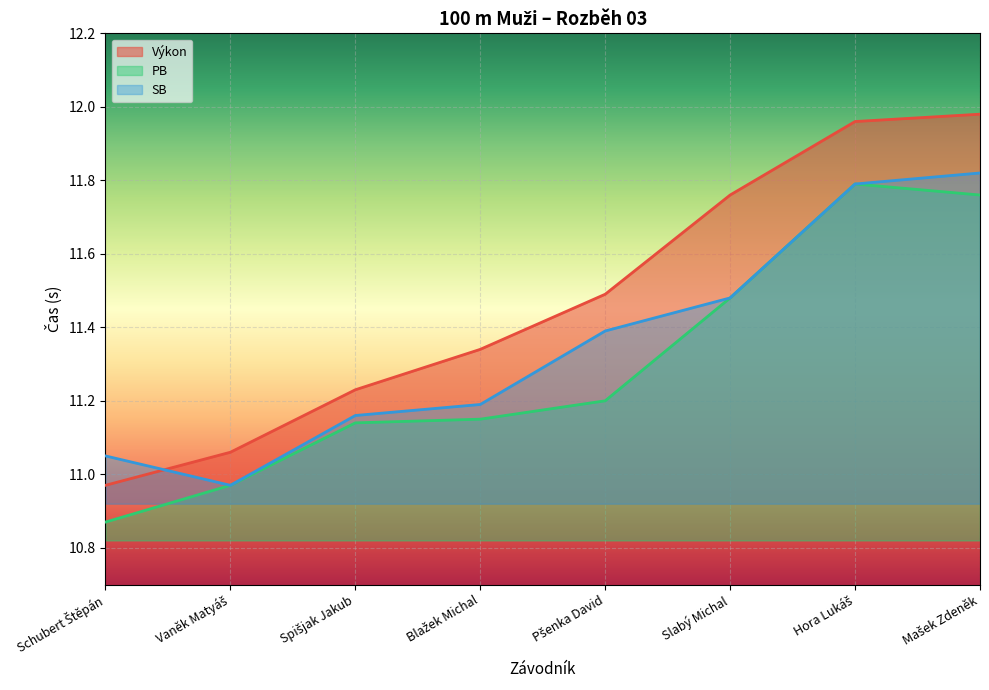

Reading right to left, extract all data points from this chart.

Výkon: Mašek Zdeněk=12.0	Hora Lukáš=12.0	Slabý Michal=11.8	Pšenka David=11.5	Blažek Michal=11.3	Spišjak Jakub=11.2	Vaněk Matyáš=11.1	Schubert Štěpán=11.0
PB: Mašek Zdeněk=11.8	Hora Lukáš=11.8	Slabý Michal=11.5	Pšenka David=11.2	Blažek Michal=11.2	Spišjak Jakub=11.1	Vaněk Matyáš=11.0	Schubert Štěpán=10.9
SB: Mašek Zdeněk=11.8	Hora Lukáš=11.8	Slabý Michal=11.5	Pšenka David=11.4	Blažek Michal=11.2	Spišjak Jakub=11.2	Vaněk Matyáš=11.0	Schubert Štěpán=11.1